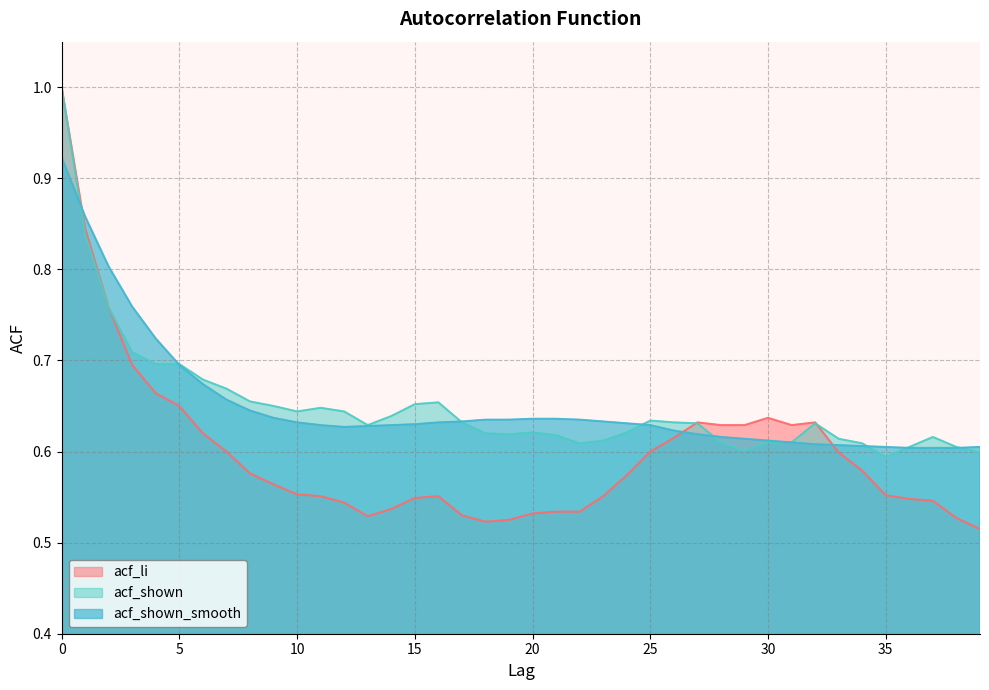

Reading left to right, transcribe all the data shown in this chart.

acf_li: 0=1.0	1=0.8	2=0.8	3=0.7	4=0.7	5=0.7	6=0.6	7=0.6	8=0.6	9=0.6	10=0.6	11=0.6	12=0.5	13=0.5	14=0.5	15=0.5	16=0.6	17=0.5	18=0.5	19=0.5	20=0.5	21=0.5	22=0.5	23=0.6	24=0.6	25=0.6	26=0.6	27=0.6	28=0.6	29=0.6	30=0.6	31=0.6	32=0.6	33=0.6	34=0.6	35=0.6	36=0.5	37=0.5	38=0.5	39=0.5
acf_shown: 0=1.0	1=0.8	2=0.8	3=0.7	4=0.7	5=0.7	6=0.7	7=0.7	8=0.7	9=0.7	10=0.6	11=0.6	12=0.6	13=0.6	14=0.6	15=0.7	16=0.7	17=0.6	18=0.6	19=0.6	20=0.6	21=0.6	22=0.6	23=0.6	24=0.6	25=0.6	26=0.6	27=0.6	28=0.6	29=0.6	30=0.6	31=0.6	32=0.6	33=0.6	34=0.6	35=0.6	36=0.6	37=0.6	38=0.6	39=0.6
acf_shown_smooth: 0=0.9	1=0.9	2=0.8	3=0.8	4=0.7	5=0.7	6=0.7	7=0.7	8=0.6	9=0.6	10=0.6	11=0.6	12=0.6	13=0.6	14=0.6	15=0.6	16=0.6	17=0.6	18=0.6	19=0.6	20=0.6	21=0.6	22=0.6	23=0.6	24=0.6	25=0.6	26=0.6	27=0.6	28=0.6	29=0.6	30=0.6	31=0.6	32=0.6	33=0.6	34=0.6	35=0.6	36=0.6	37=0.6	38=0.6	39=0.6